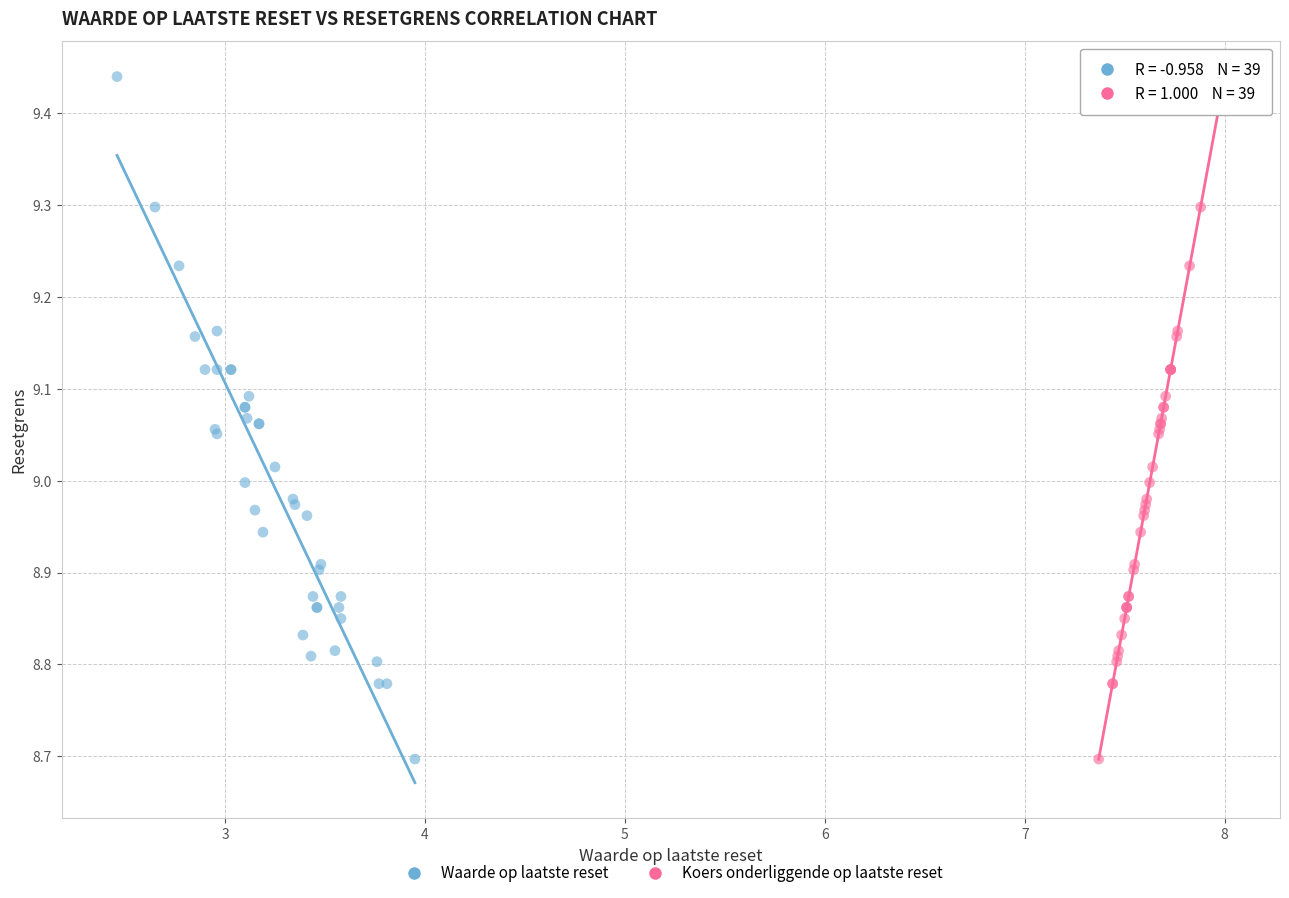

What are all the series names shown in the legend?

Waarde op laatste reset, Koers onderliggende op laatste reset